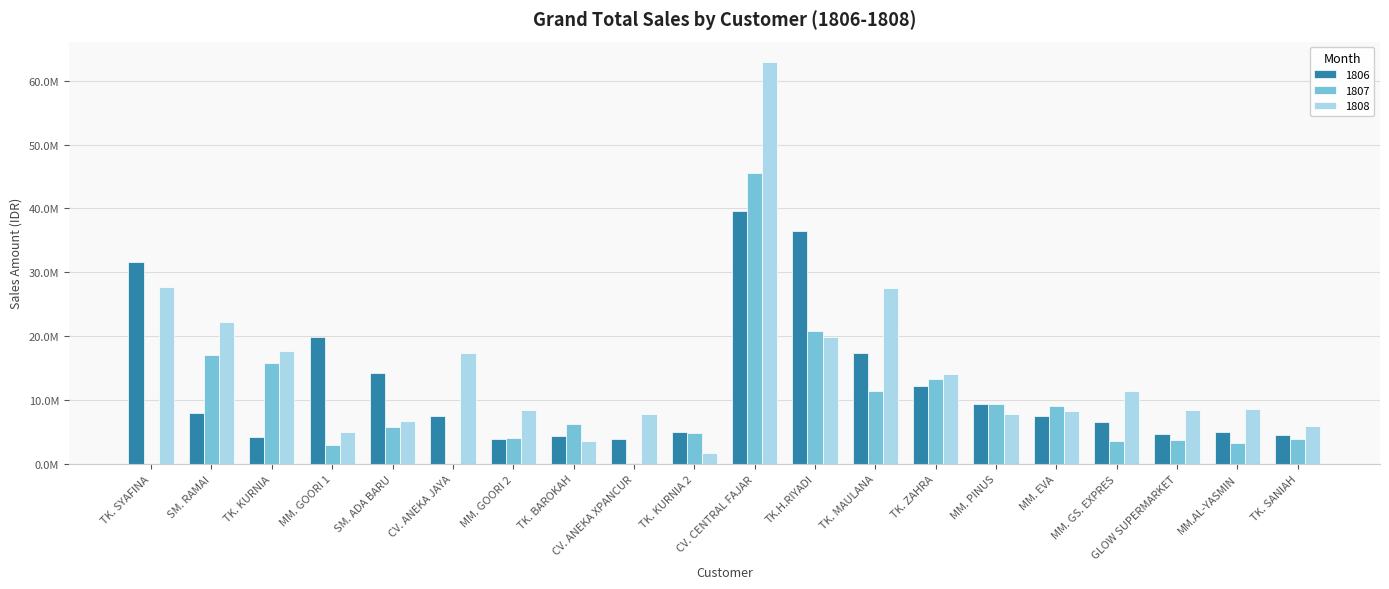

Rank the series by their maximum value, from highest to lowest.

1808, 1807, 1806